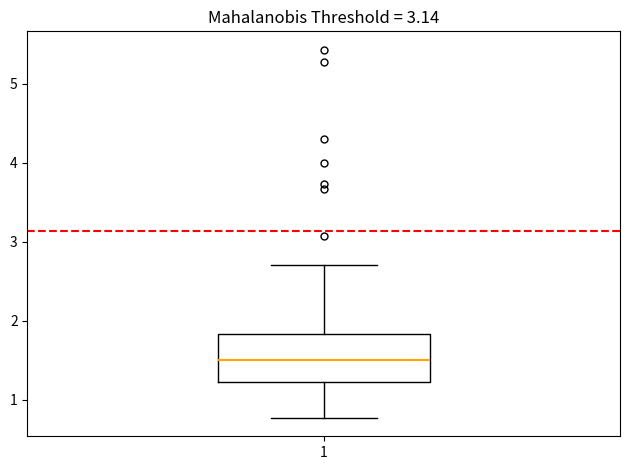

Transcribe this box plot: give where the median line is, the range the box spans, and where the two whiskers end, as read against the y-axis. The values are not printed on the chart, so give them approximately, as read against the axis.

median 1.5, box 1.2 to 1.8, whiskers 0.8 to 2.7